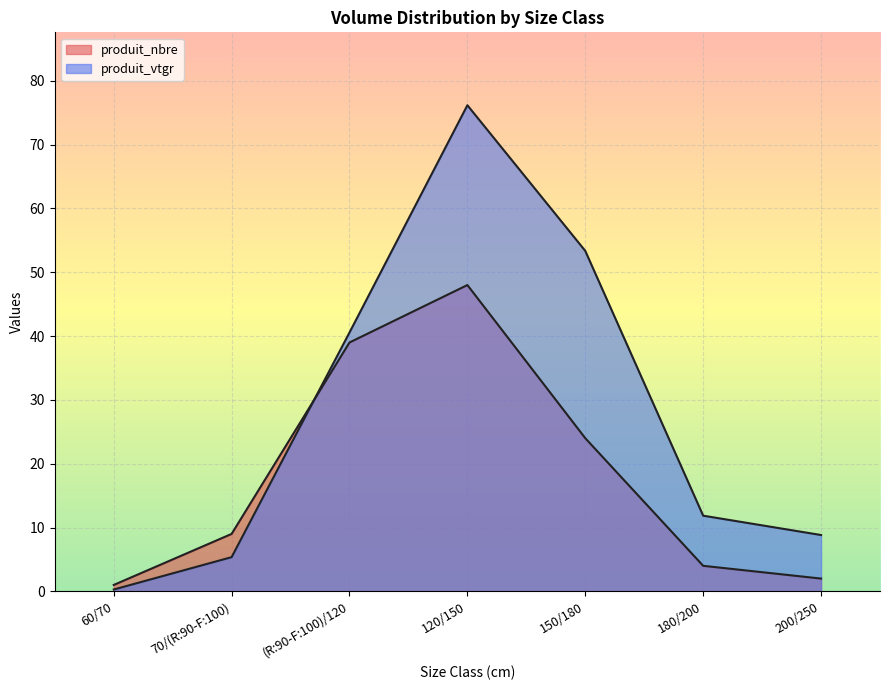

True or false: produit_vtgr has more than 1 interior local peaks.

False